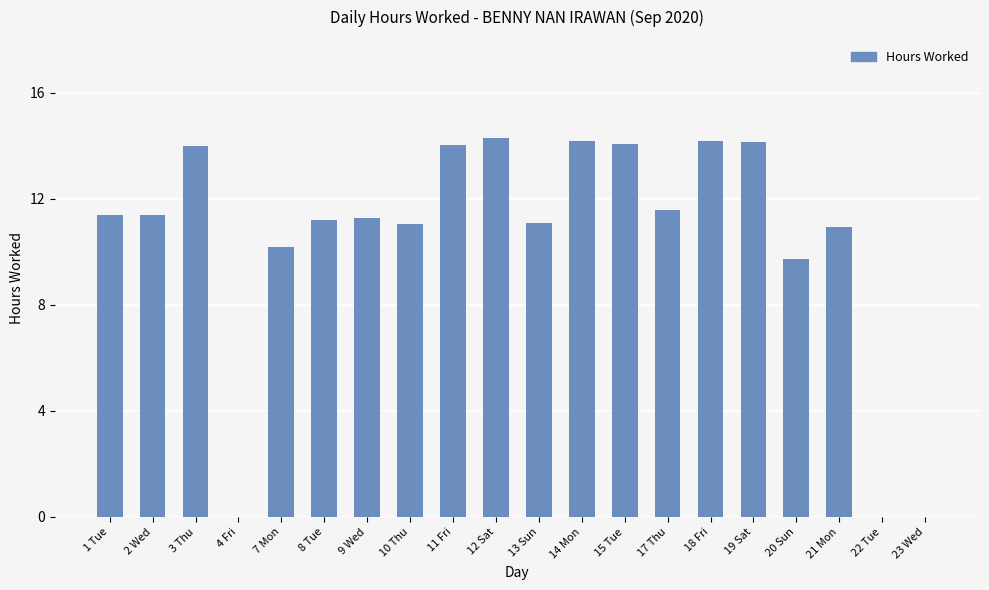

What is the sum of the values at 18 Fri and 21 Mon?

25.1